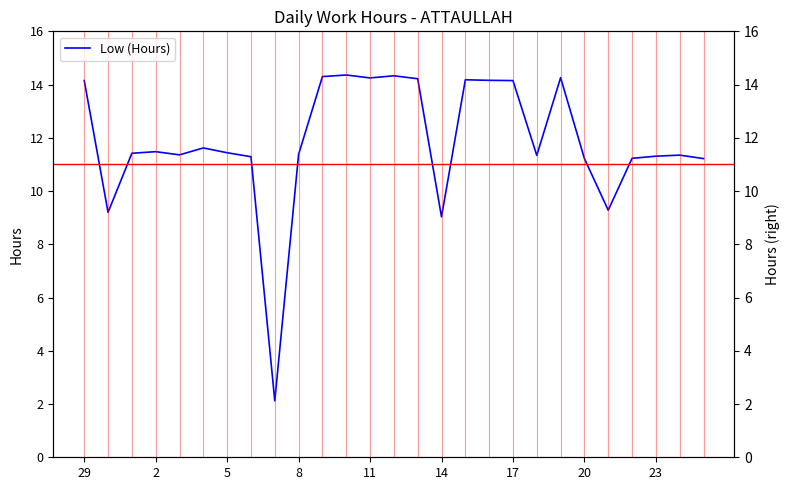

How many series are shown in this chart?

1